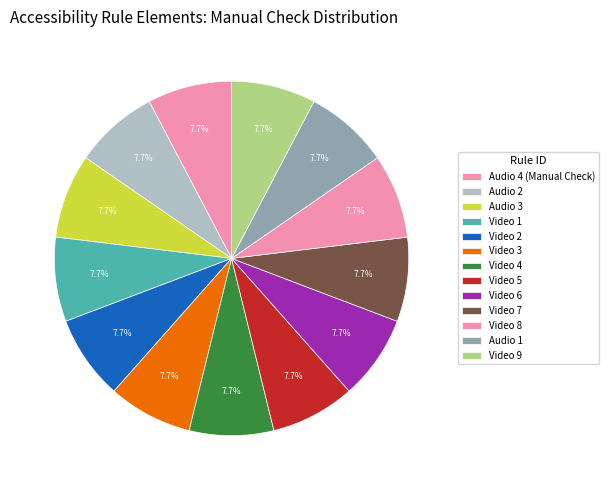

How many slices are in this pie chart?

13